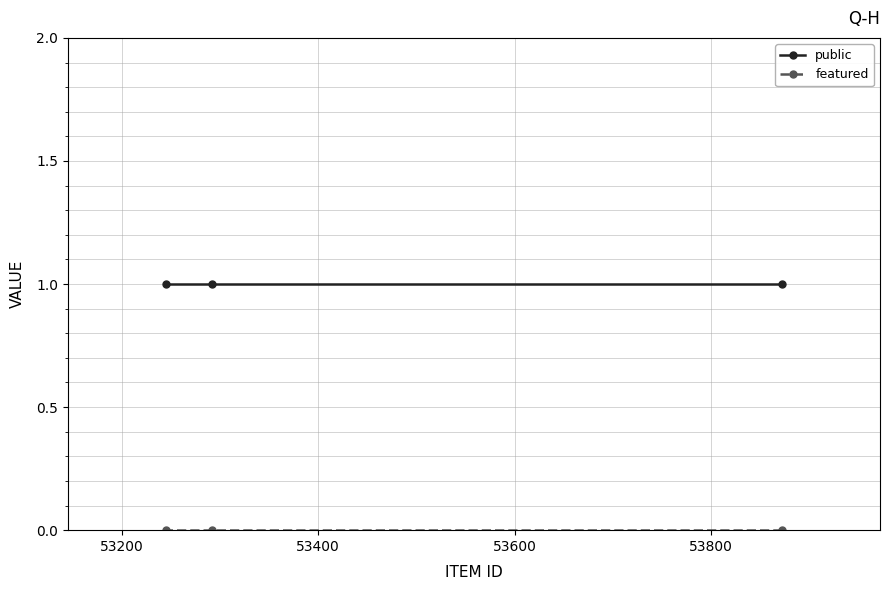

How many lines are shown in the chart?

2